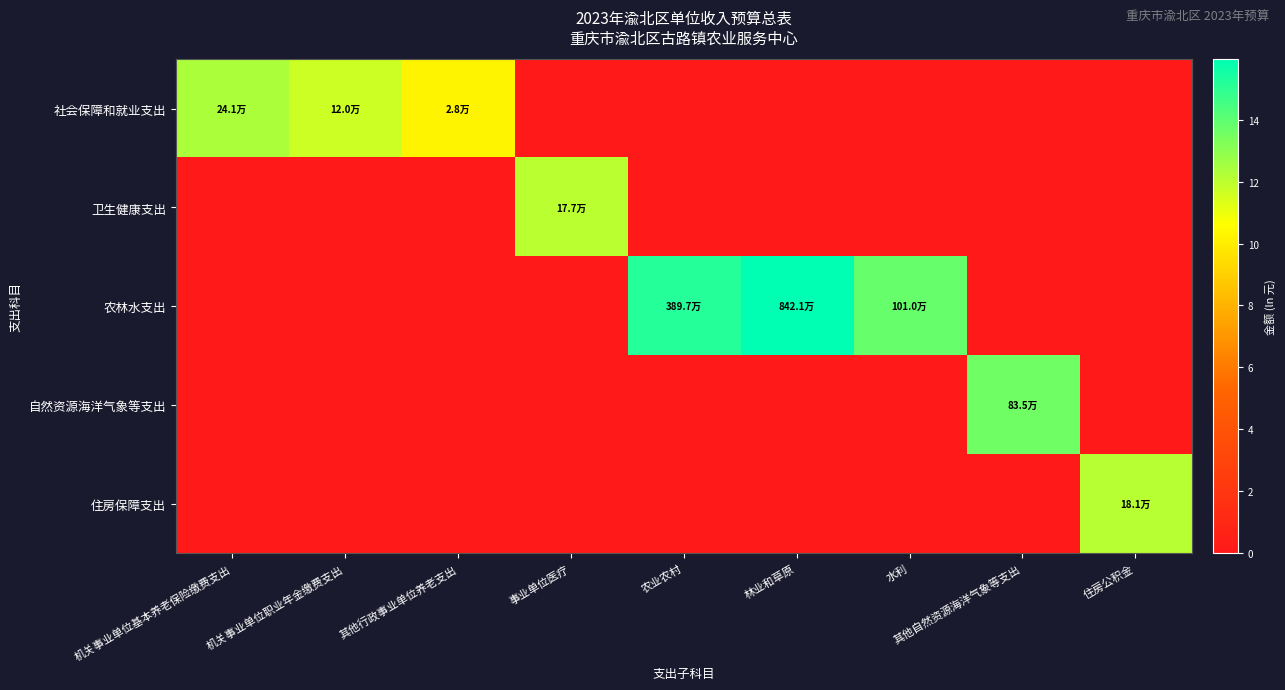

Rank the series at 农业农村 from highest to lowest value.

农林水支出, 社会保障和就业支出, 卫生健康支出, 自然资源海洋气象等支出, 住房保障支出